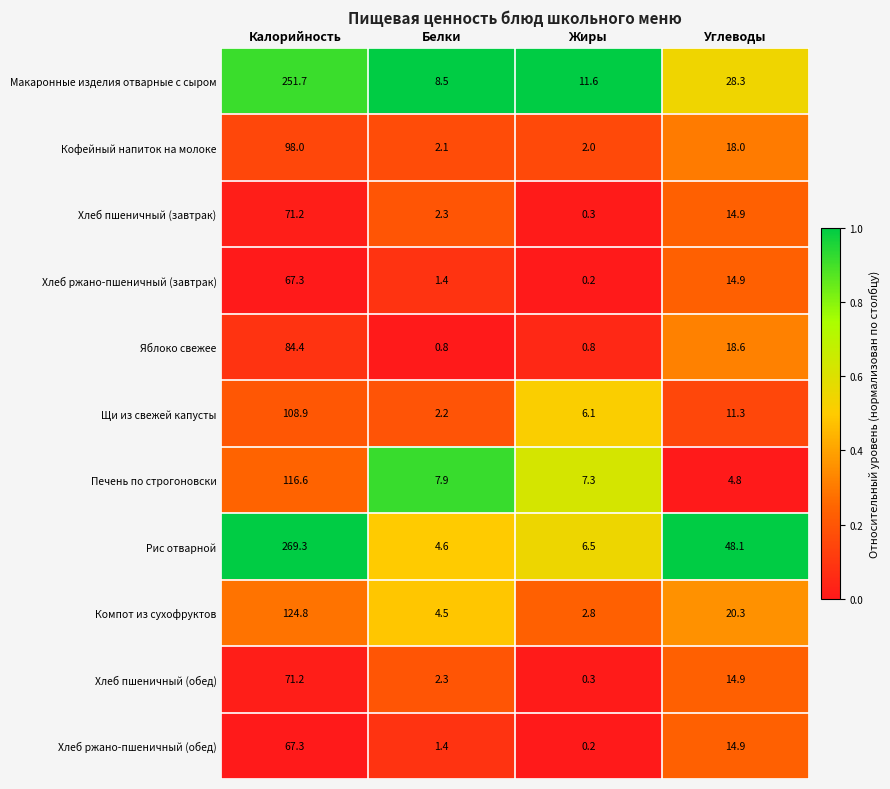

What is the greatest value displayed?

269.3